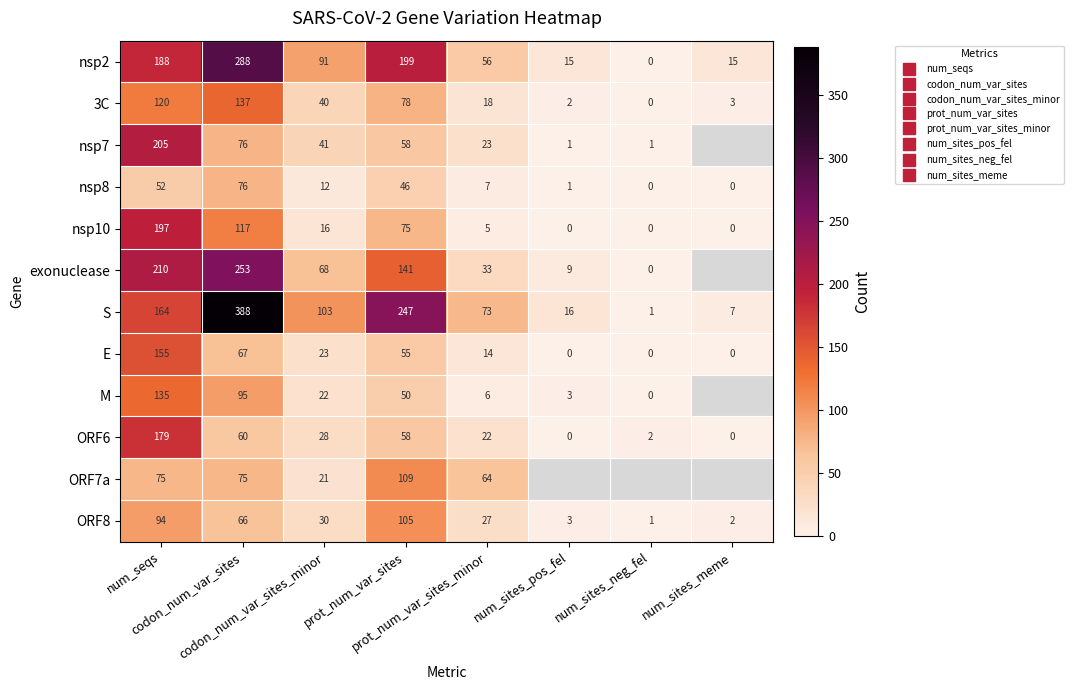

Which series has the largest total across all categories?

S